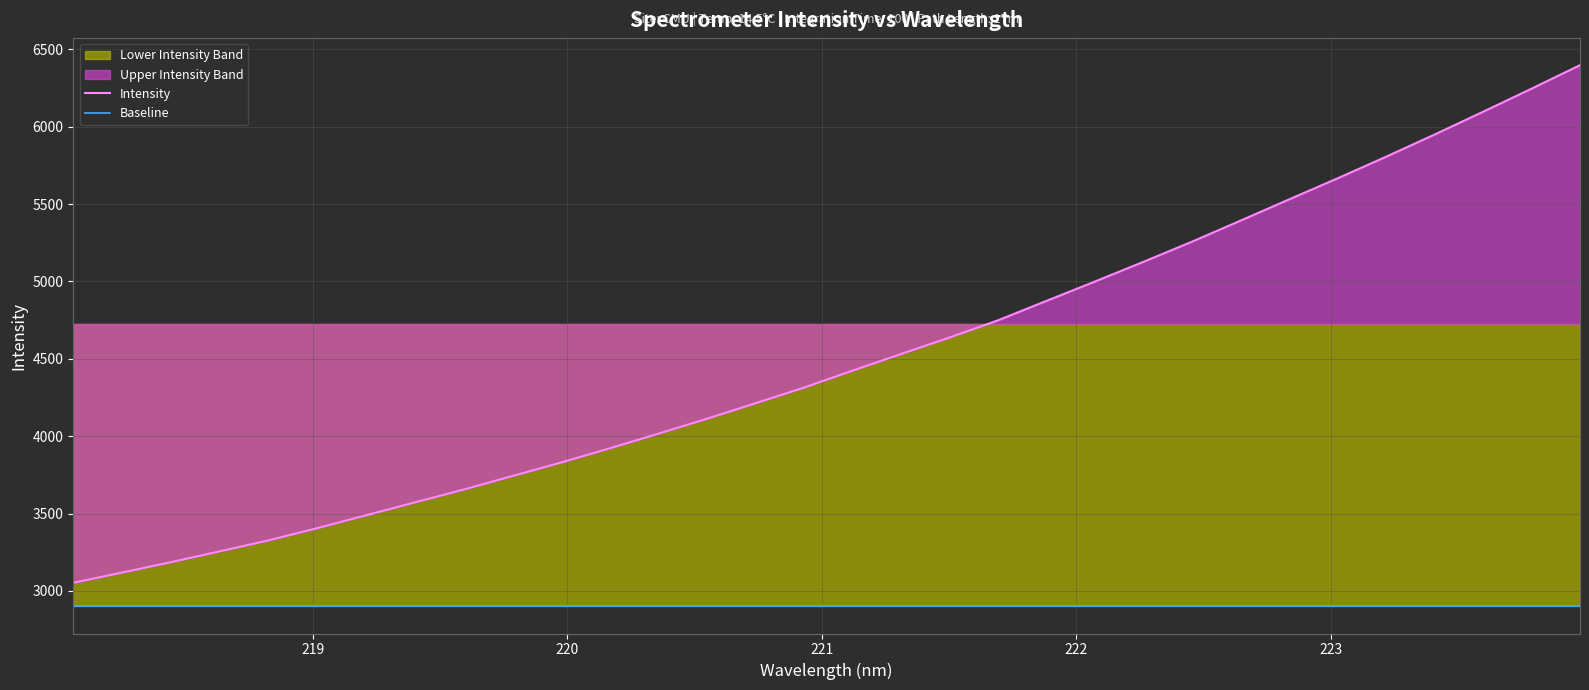

Which series has the largest total across all categories?

Intensity